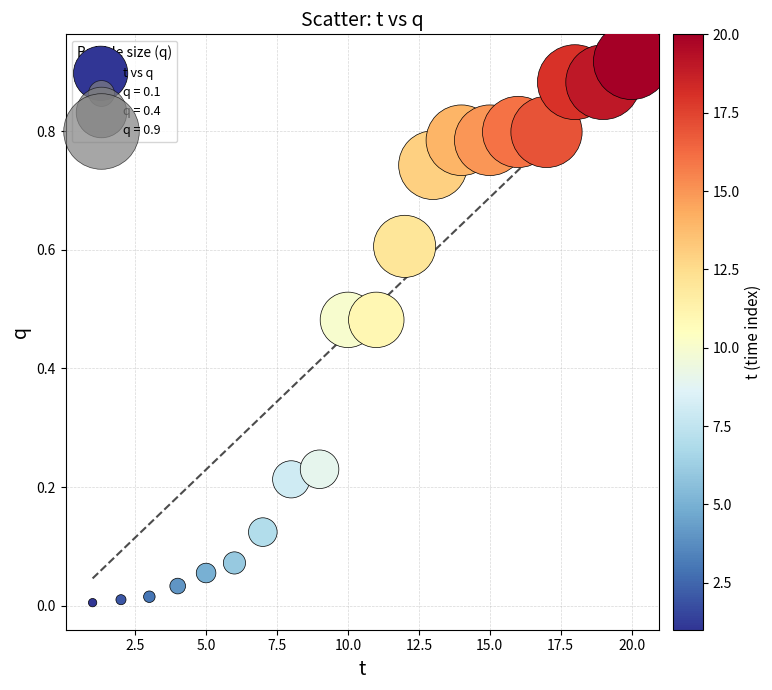

How many points are shown in the scatter plot?

20